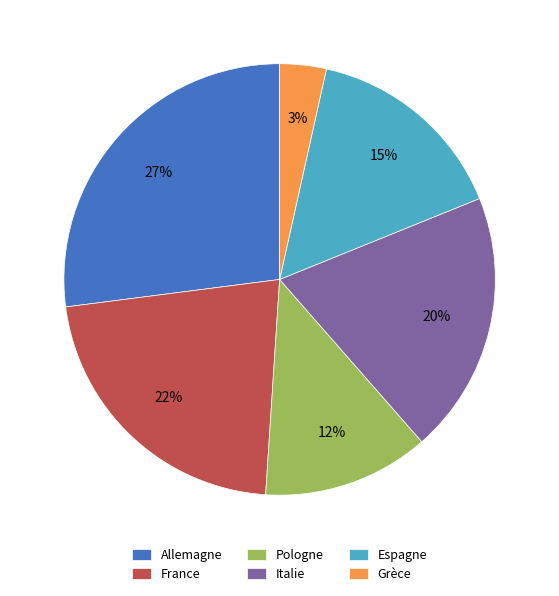

To the nearest percent, what portion does France represent?

22%